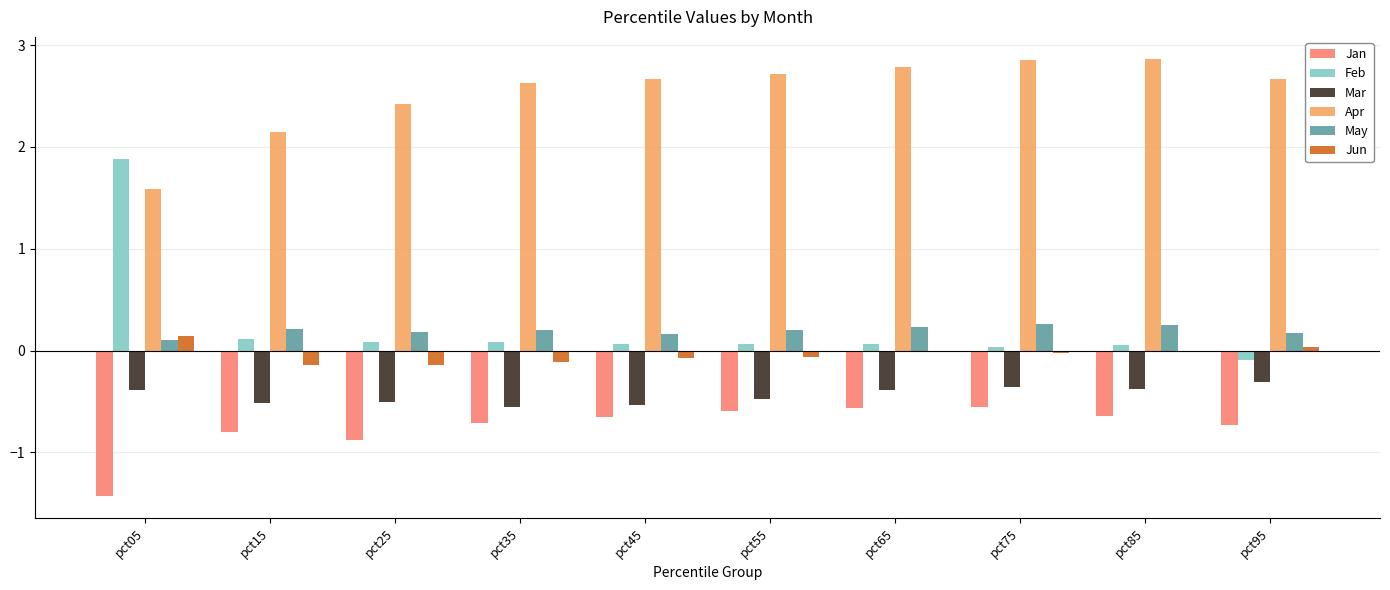

At which label does Apr first exceed 2?

pct15